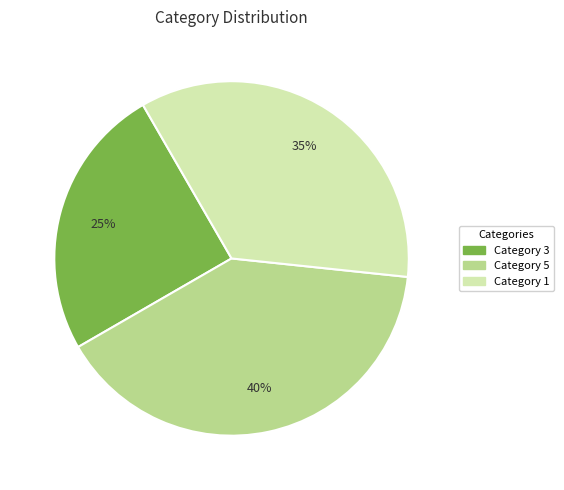

Is there a majority slice in this chart?

No